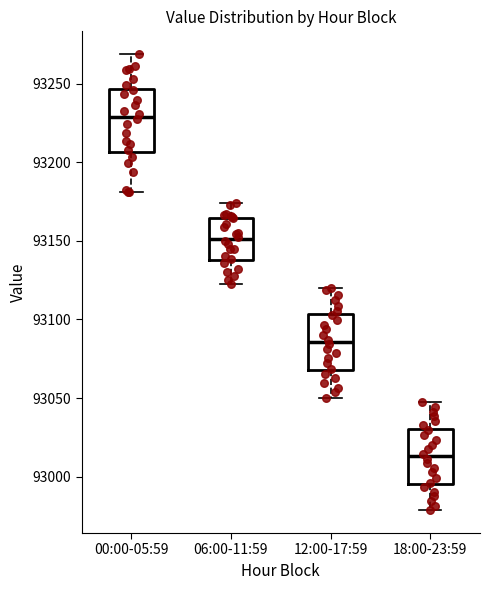

Reading left to right, transcribe this box plot: for each box, give where its median line is, the range the box spans, and where its two whiskers end, as read against the y-axis. The values are not printed on the chart, so give them approximately, as read against the axis.

00:00-05:59: median 93230, box 93205 to 93245, whiskers 93180 to 93270
06:00-11:59: median 93150, box 93140 to 93165, whiskers 93125 to 93175
12:00-17:59: median 93085, box 93070 to 93105, whiskers 93050 to 93120
18:00-23:59: median 93015, box 92995 to 93030, whiskers 92980 to 93050